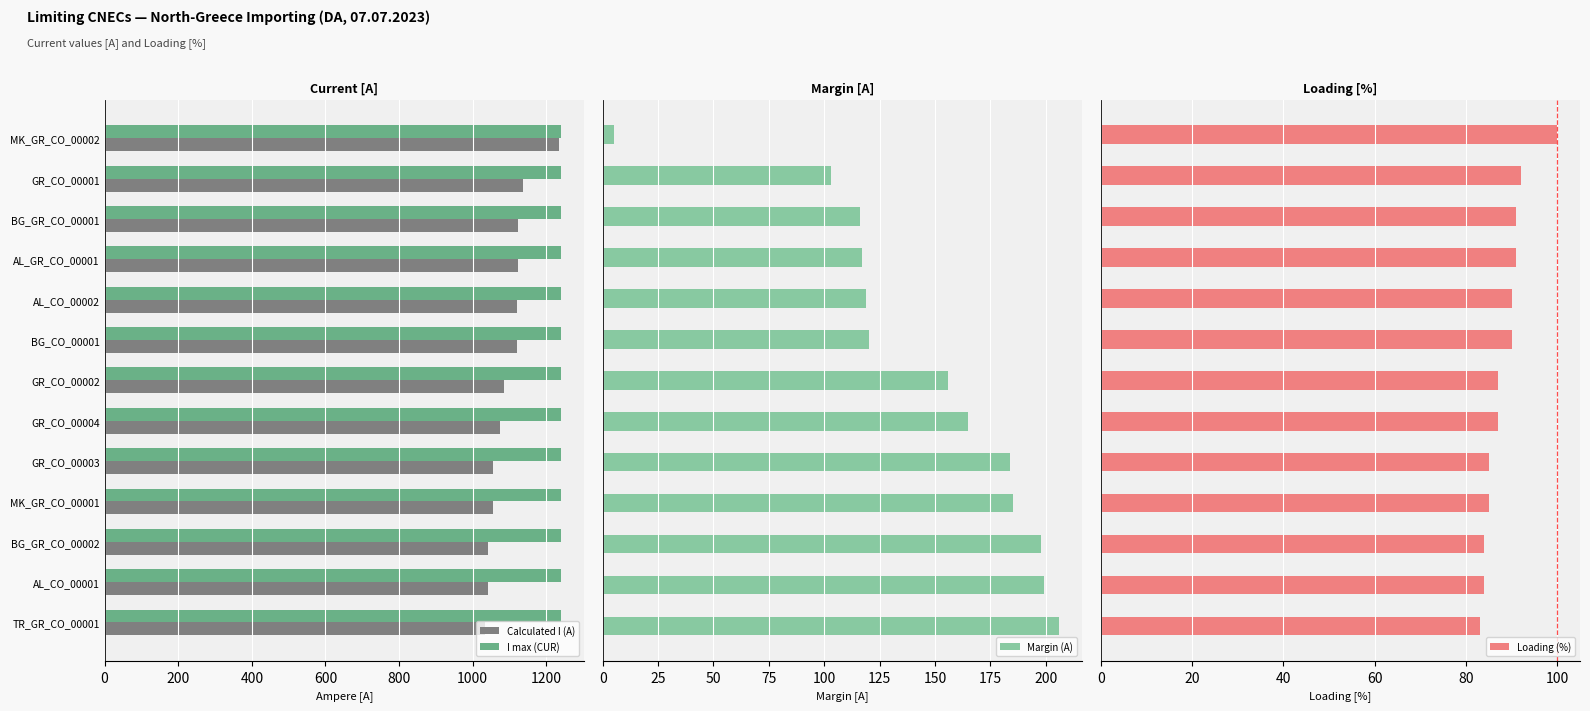

The value of I max (CUR) at AL_CO_00002 is 2075. True or false?

False